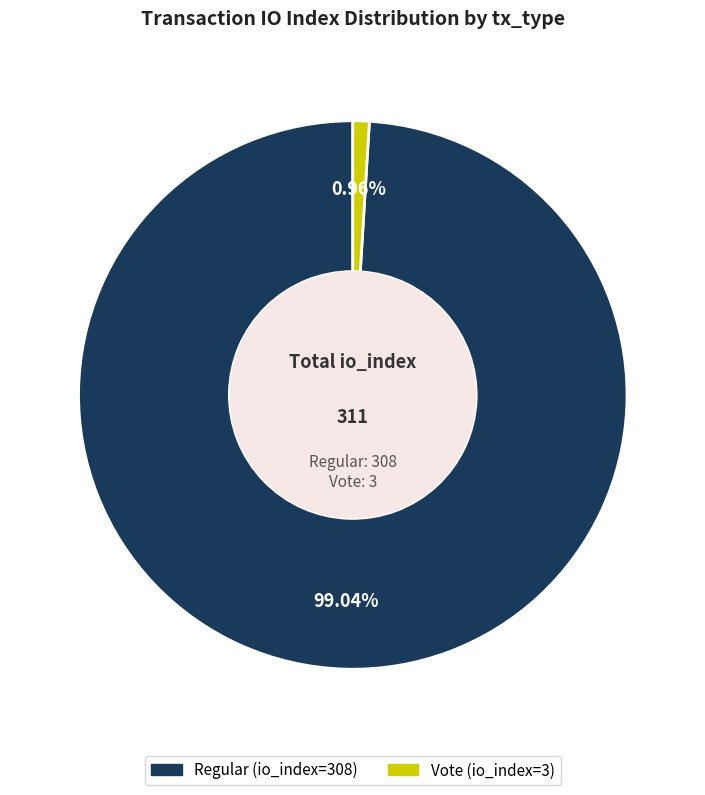

Which category has the biggest portion of the pie?

Regular (io_index=308)